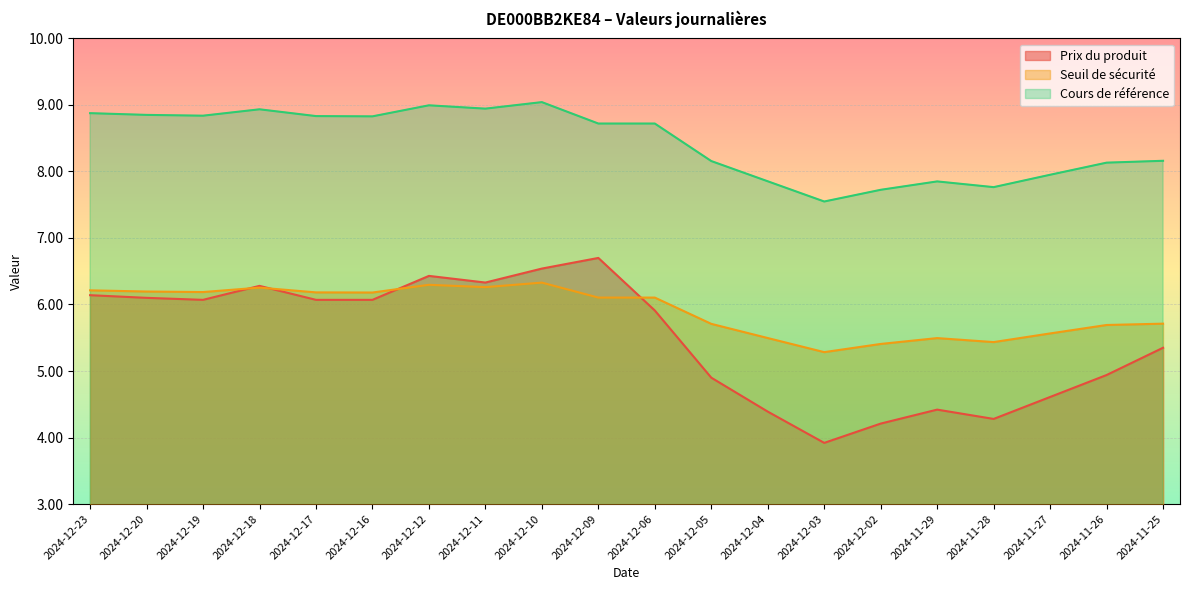

List the labels in order of Seuil de sécurité value, smallest first.

2024-12-03, 2024-12-02, 2024-11-28, 2024-11-29, 2024-12-04, 2024-11-27, 2024-11-26, 2024-12-05, 2024-11-25, 2024-12-09, 2024-12-06, 2024-12-16, 2024-12-17, 2024-12-19, 2024-12-20, 2024-12-23, 2024-12-18, 2024-12-11, 2024-12-12, 2024-12-10